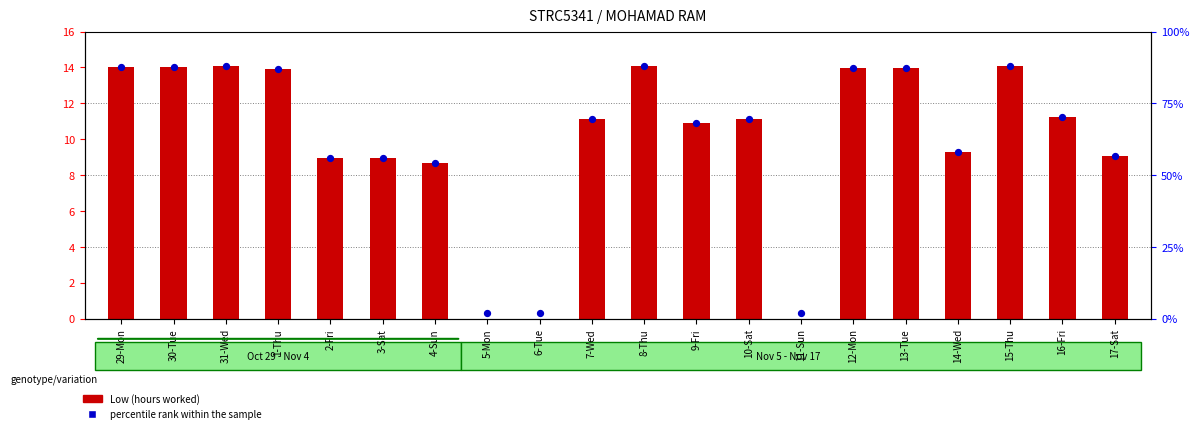

Is the value of percentile rank within the sample at 16-Fri greater than the value of Low (hours worked) at 1-Thu?

Yes